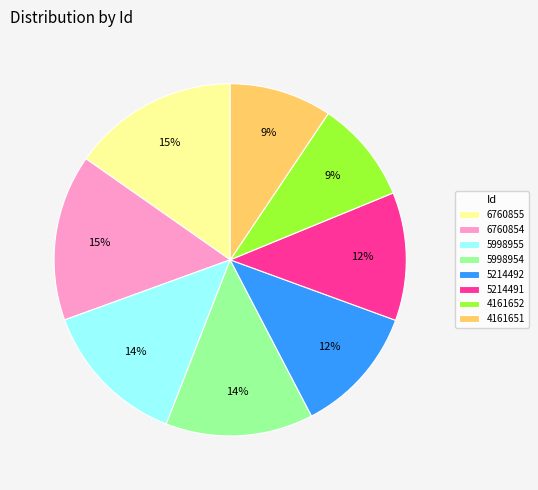

Between 6760855 and 4161652, which is larger?

6760855